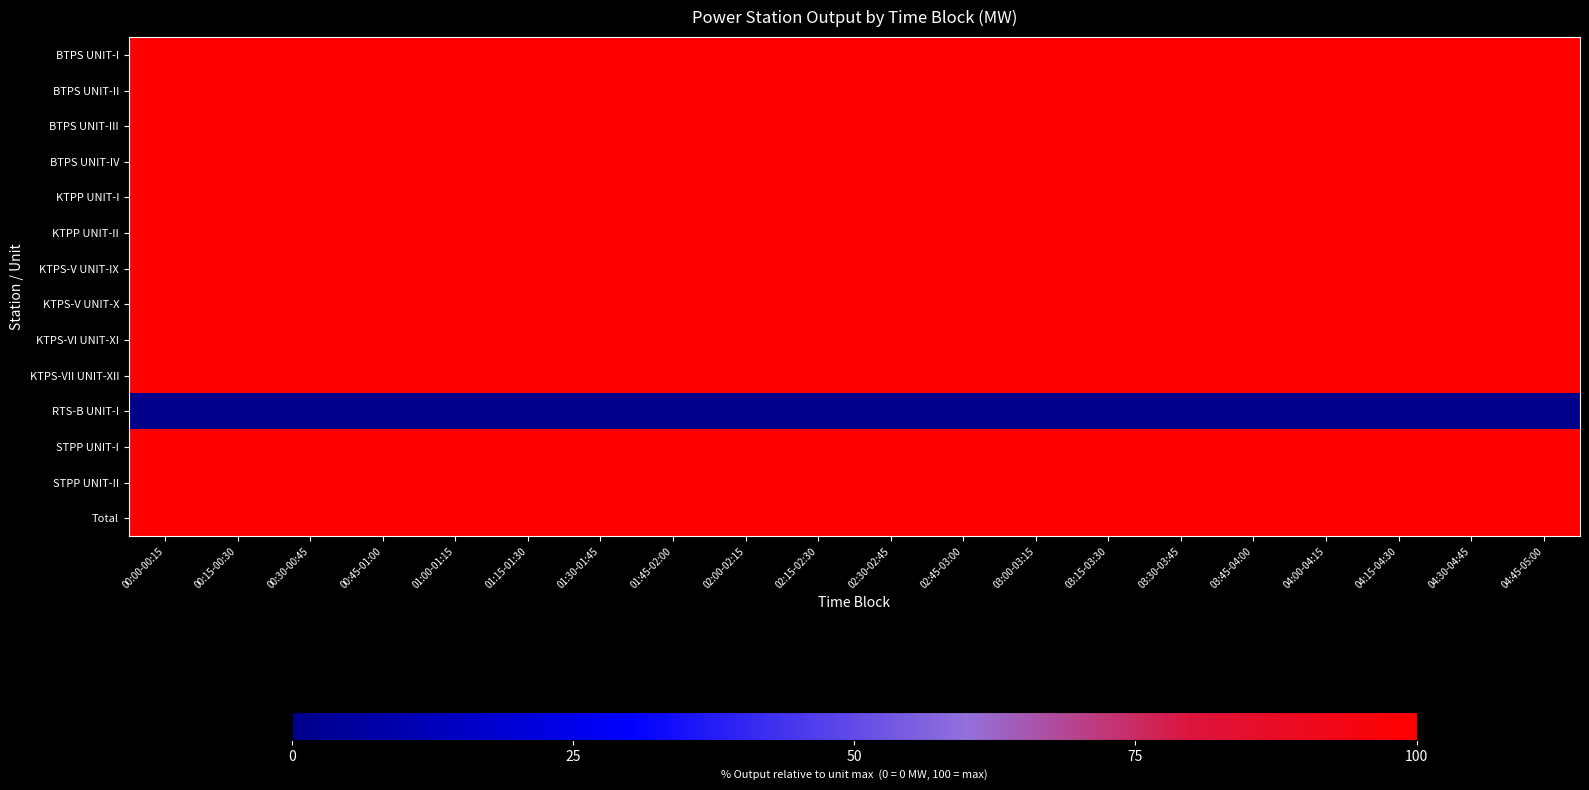

At 03:15-03:30, list the series in order from smallest to largest.

RTS-B UNIT-I, BTPS UNIT-I, BTPS UNIT-II, BTPS UNIT-III, BTPS UNIT-IV, KTPP UNIT-I, KTPP UNIT-II, KTPS-V UNIT-IX, KTPS-V UNIT-X, KTPS-VI UNIT-XI, KTPS-VII UNIT-XII, STPP UNIT-I, STPP UNIT-II, Total